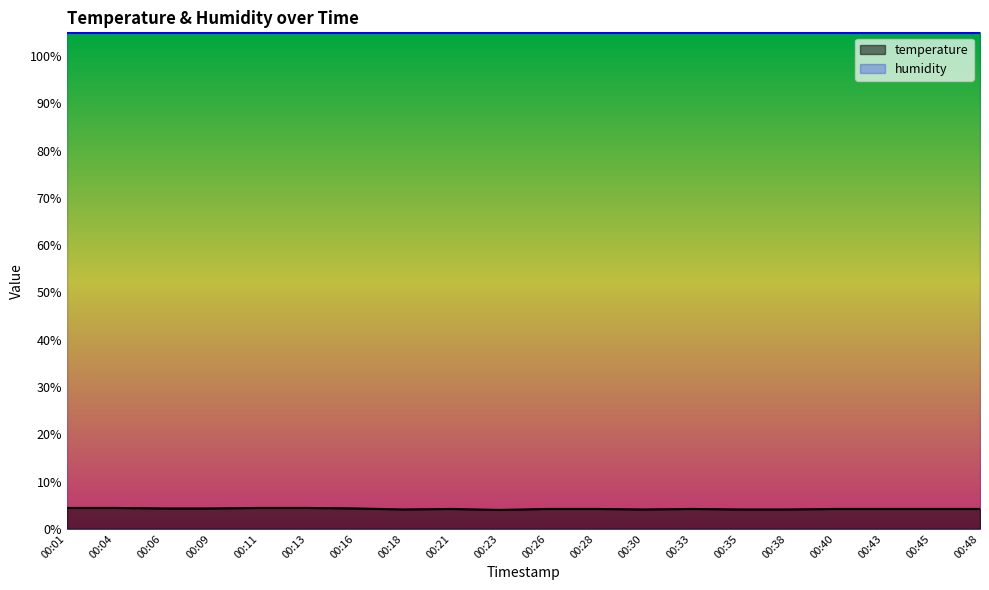

What is the smallest value displayed?

4.0